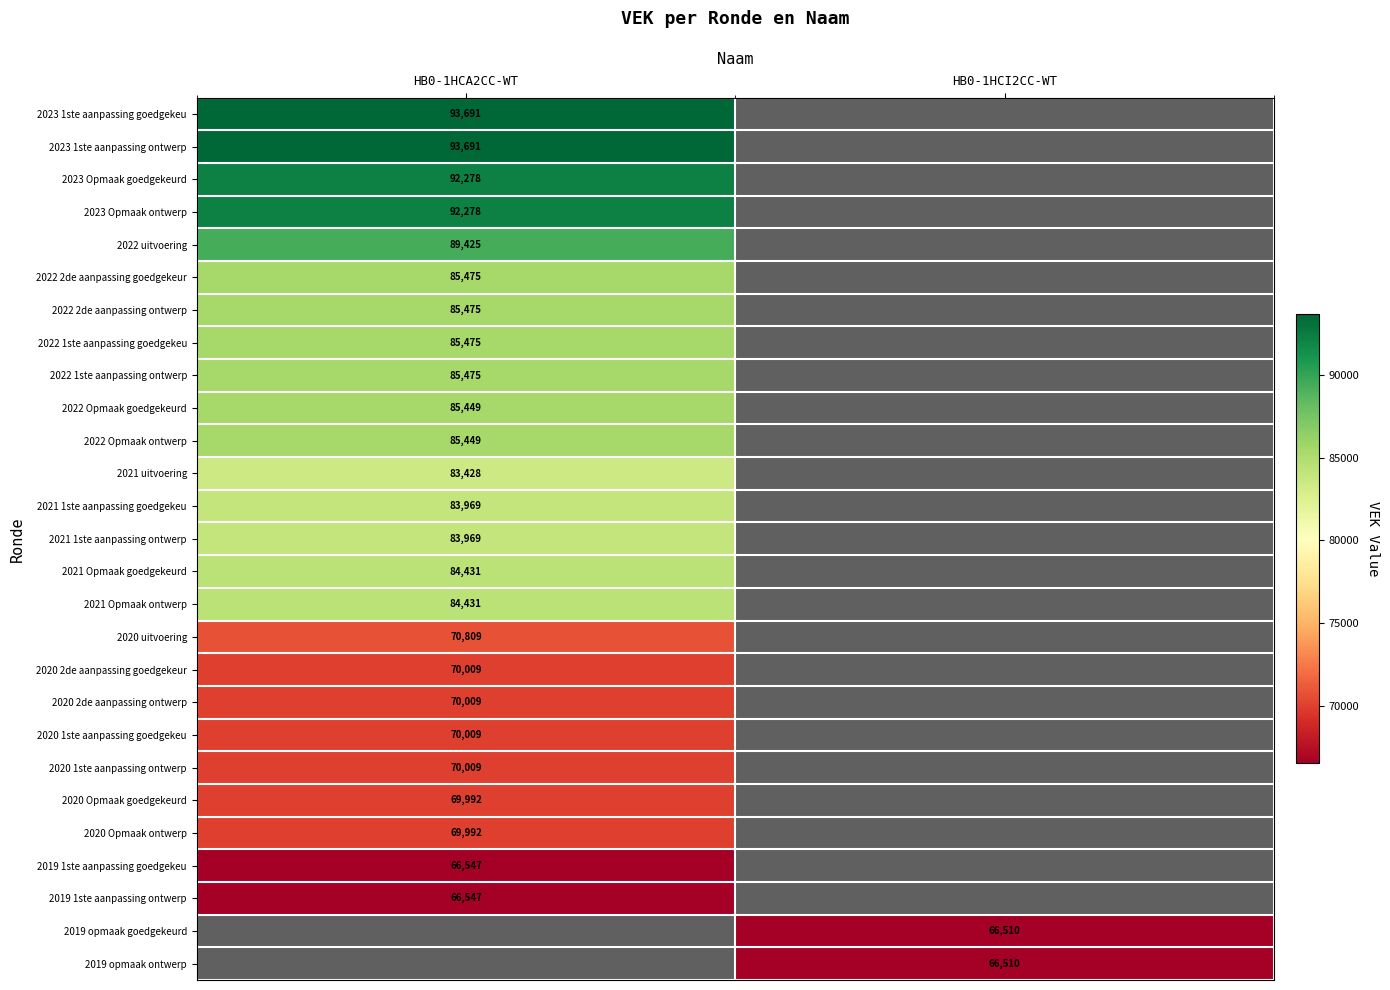

The 2019 opmaak goedgekeurd series shows 89987 at HB0-1HCI2CC-WT. True or false?

False